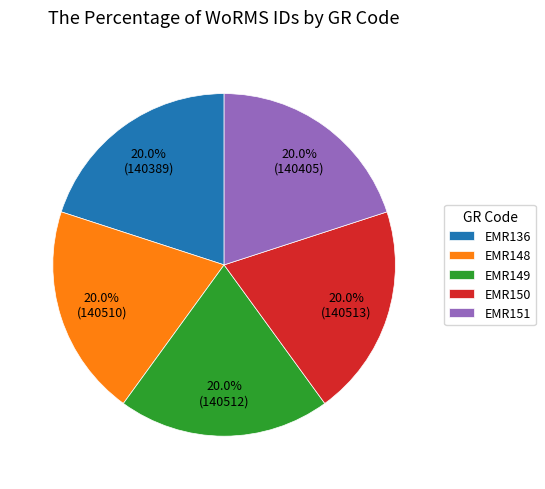

True or false: EMR136 accounts for 20% of the total.

True